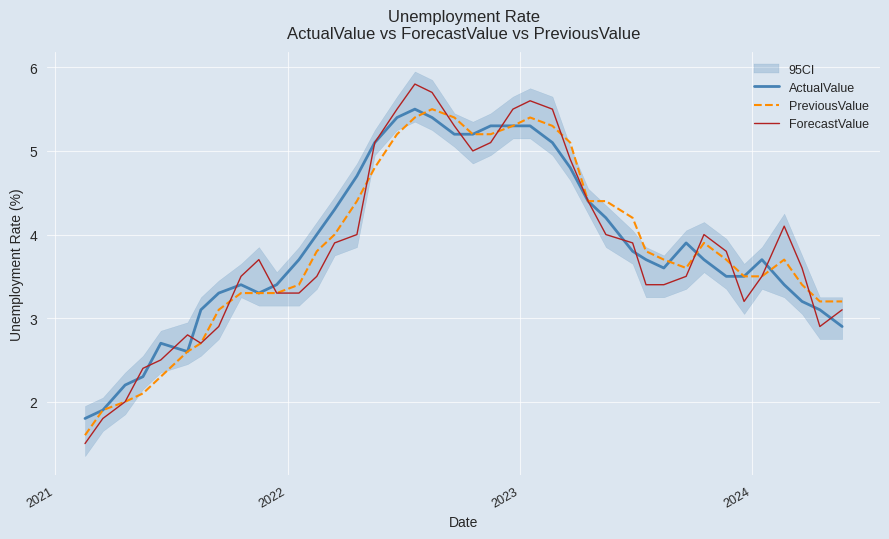

What is the maximum value for ActualValue?

5.5